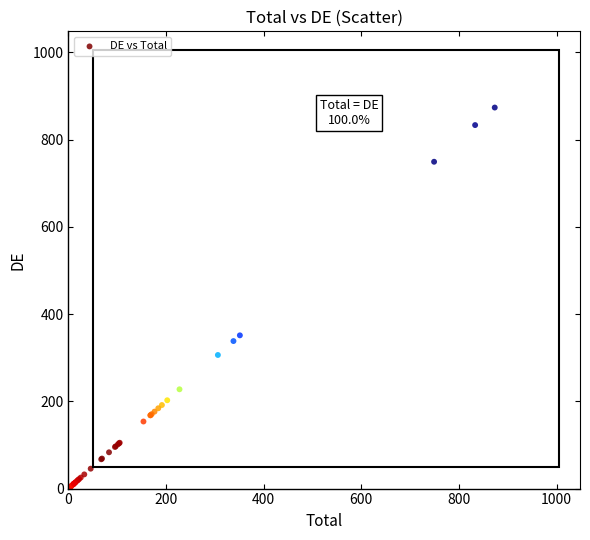

What Y value in the scatter plot is closest to 437?

351.2